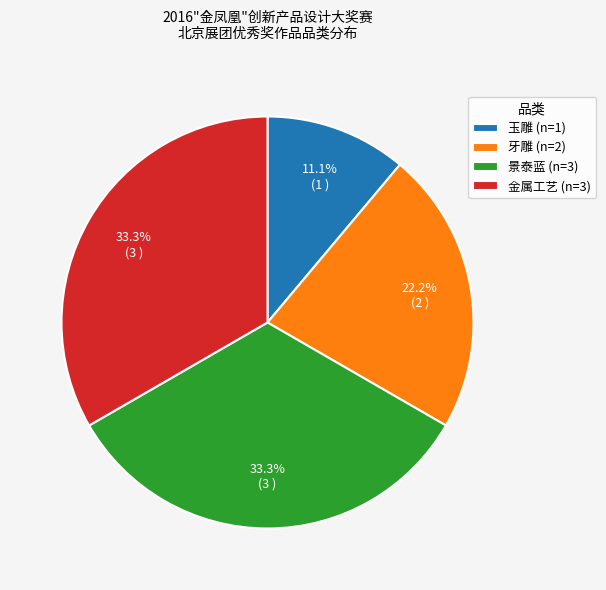

Does 玉雕 represent more than half of the total?

No